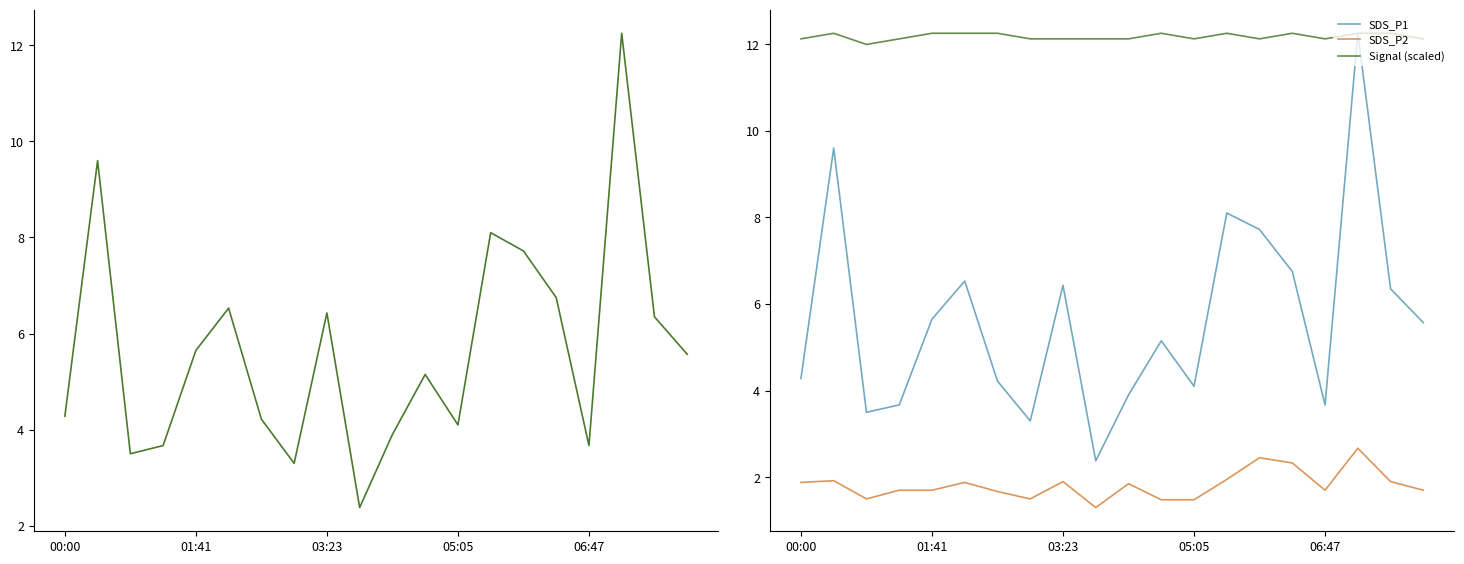

True or false: Signal (scaled) and SDS_P1 cross at least once.

False